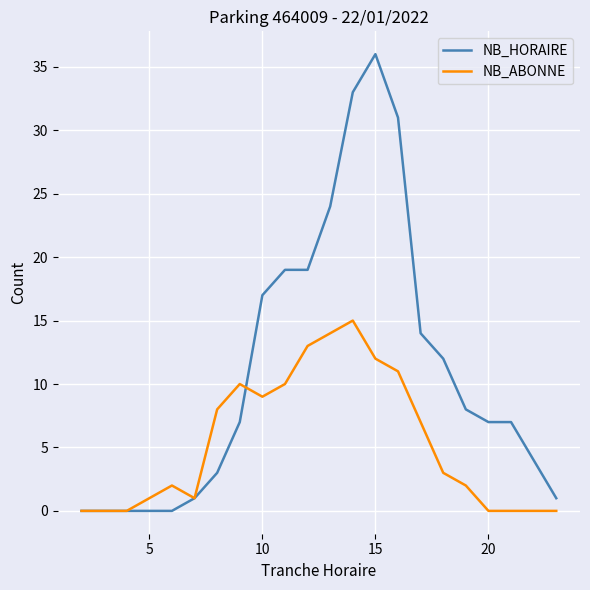

Which series has the widest spread of values?

NB_HORAIRE